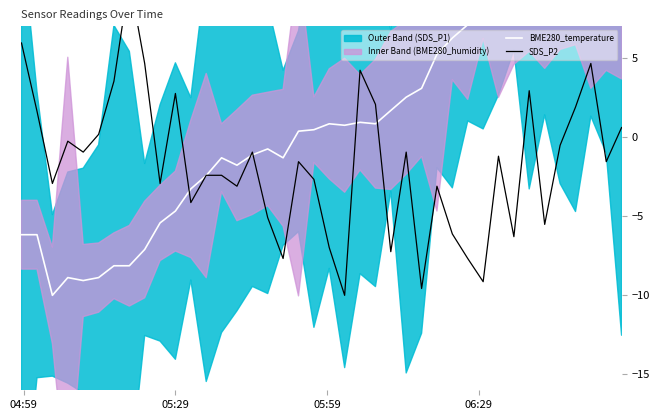

Is this an area chart (filled region under the line)?

No